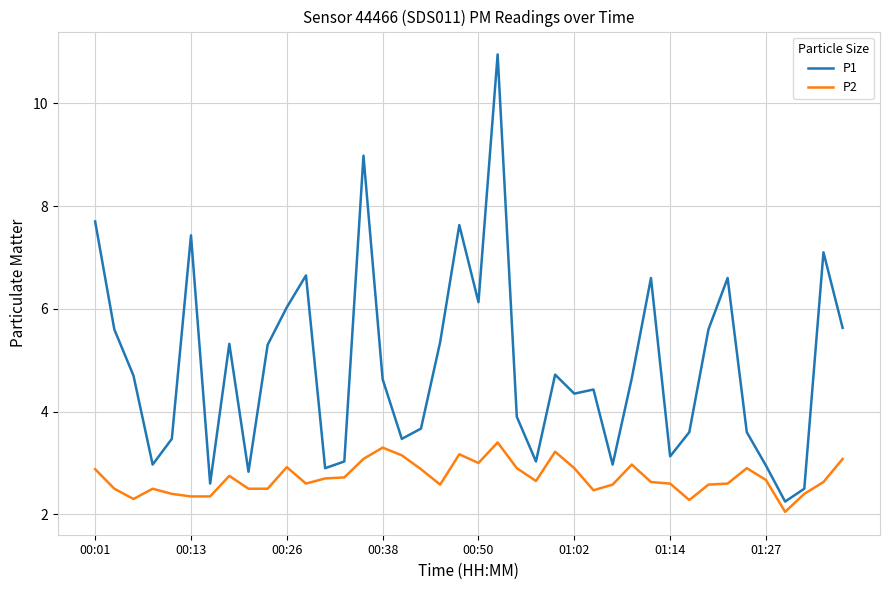

What are all the series names shown in the legend?

P1, P2